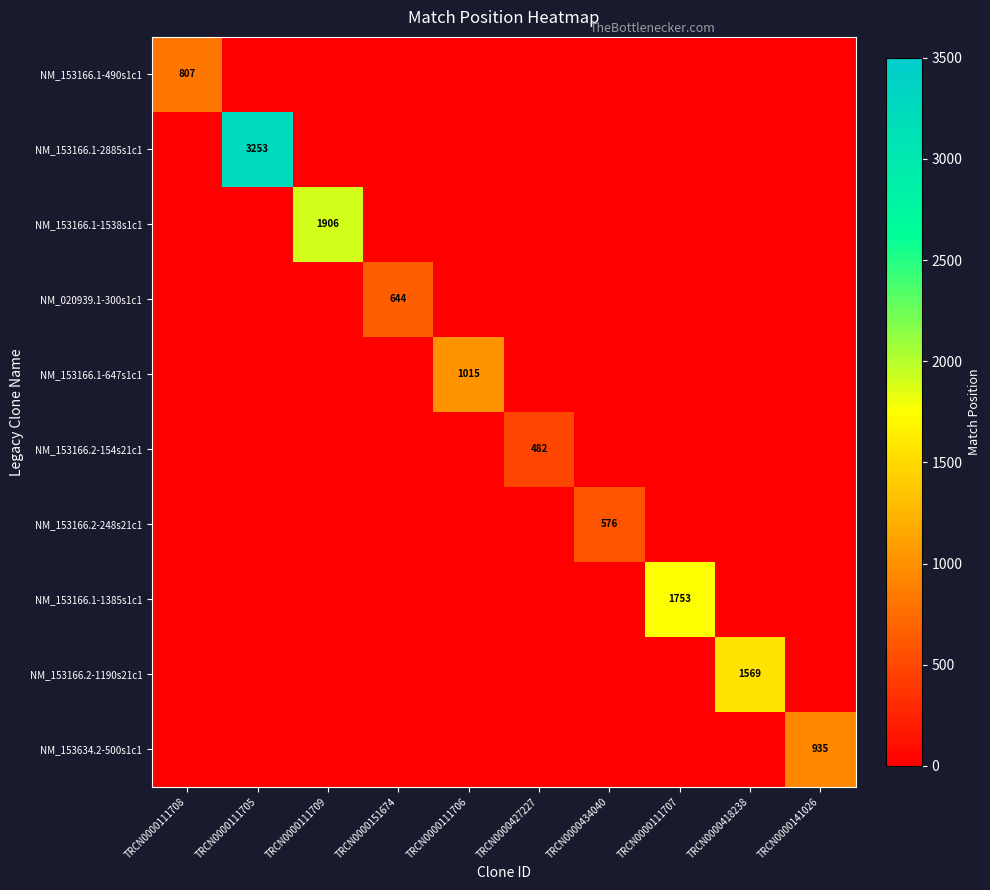

The NM_153166.1-647s1c1 series shows 1421 at TRCN0000111706. True or false?

False